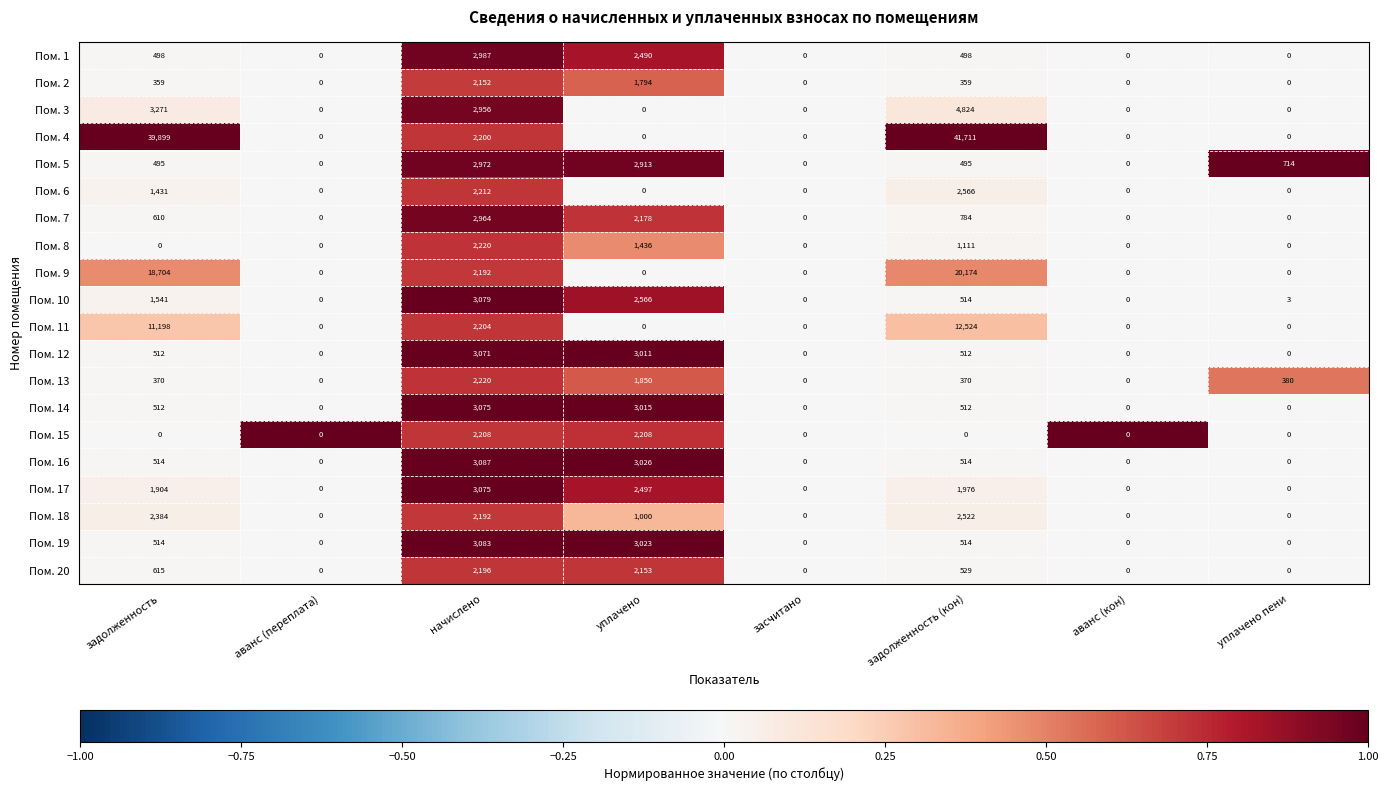

What is the spread (max minus min) of values at уплачено?

3026